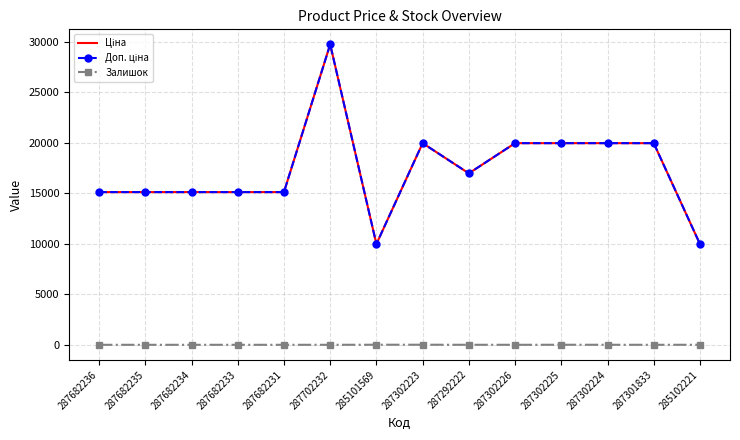

What is the difference between the second highest and minimum values in the Доп. ціна series?

9989.2